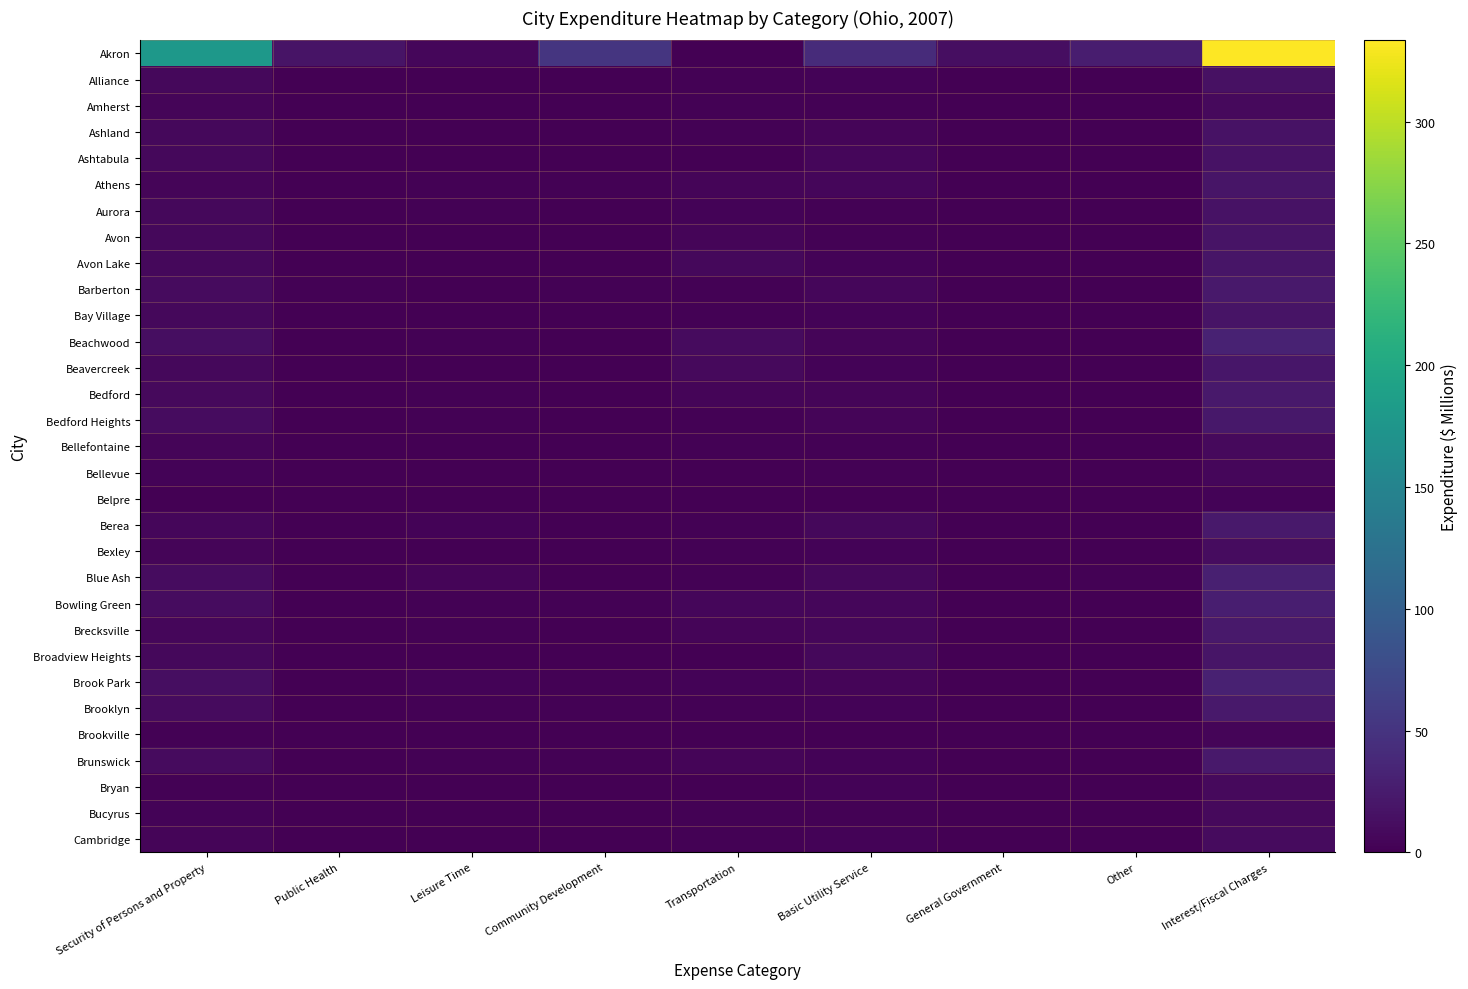

At which category does the chart reach its peak across all series?

Interest/Fiscal Charges